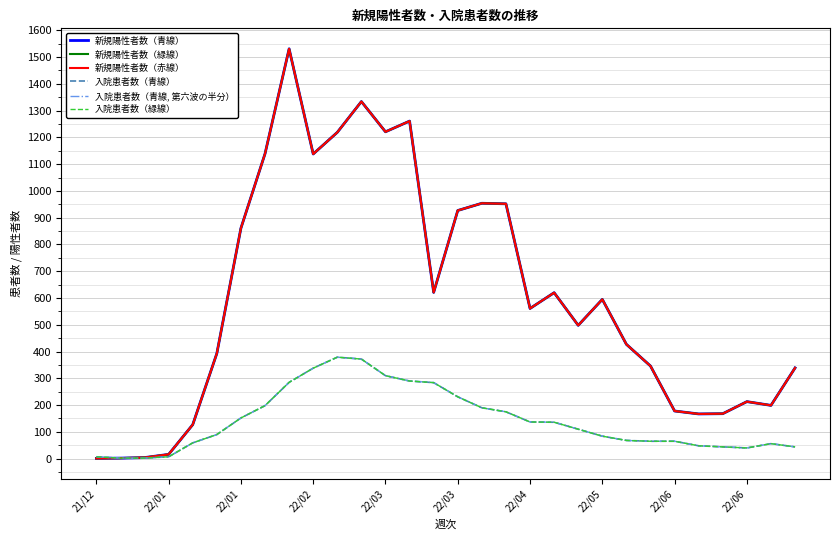

Does the chart display data point markers on the line(s)?

No